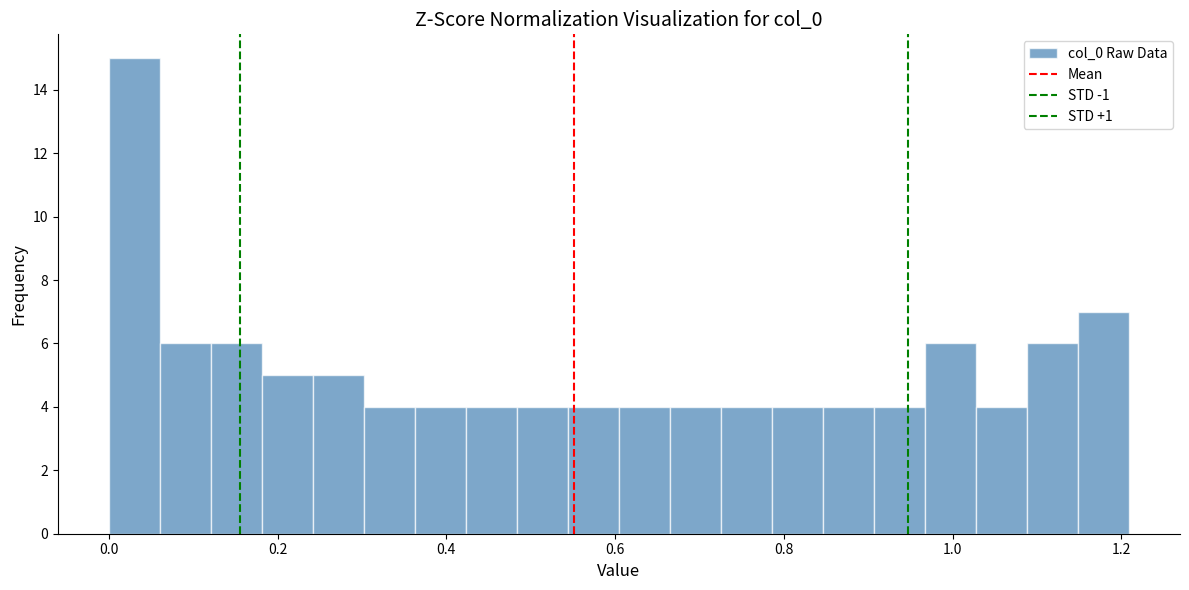

Read against the x-axis, roughly where is the centre of the tallest bar?

0.04